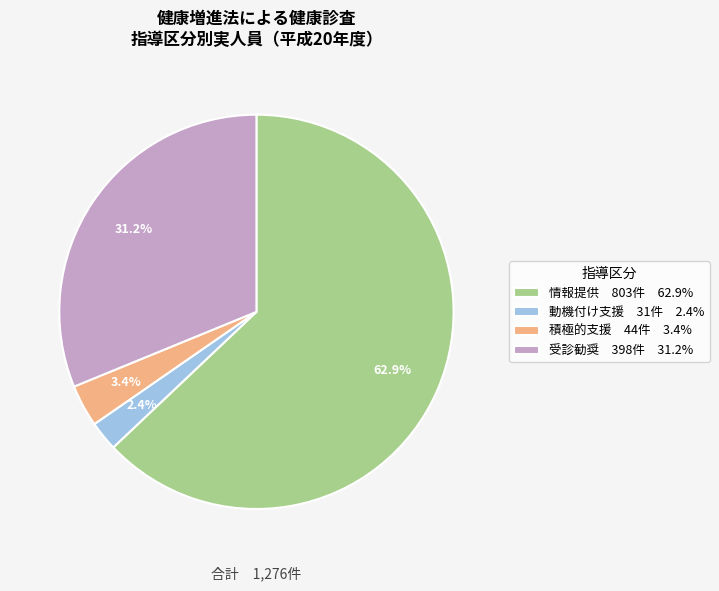

What percentage is the 受診勧奨 slice, to the nearest percent?

31%